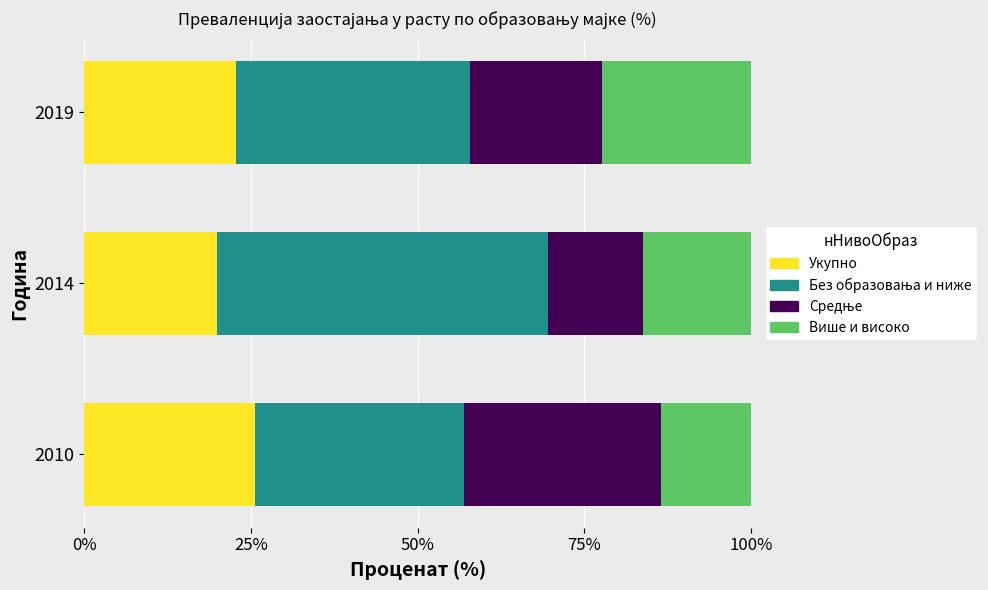

What is the minimum value for Укупно?

19.9